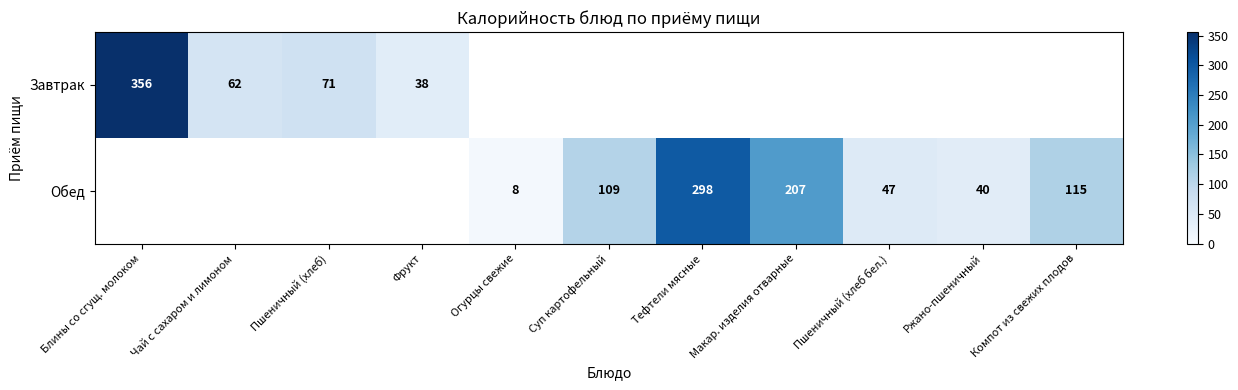

The Завтрак series shows 19 at Чай с сахаром и лимоном. True or false?

False